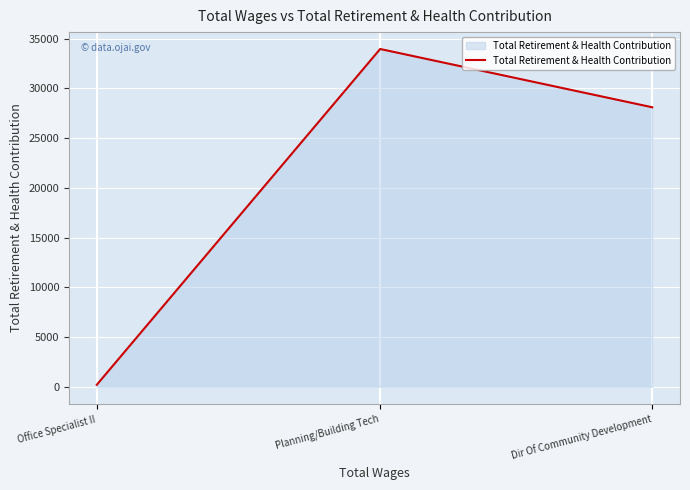

How many lines are shown in the chart?

1